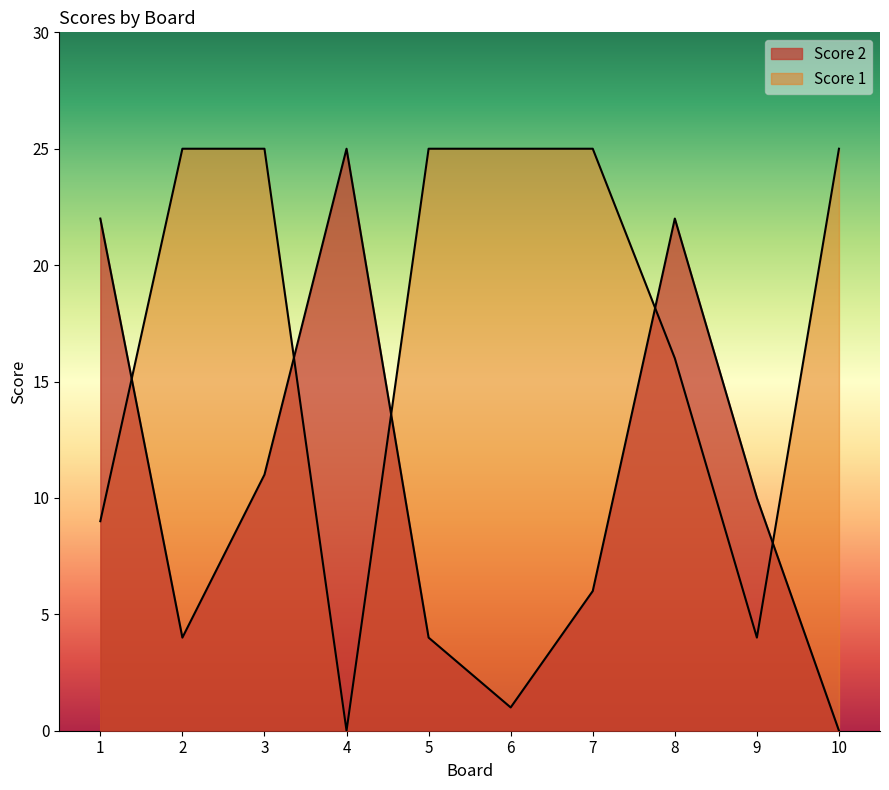

Where is the first local minimum for Score 2?

2